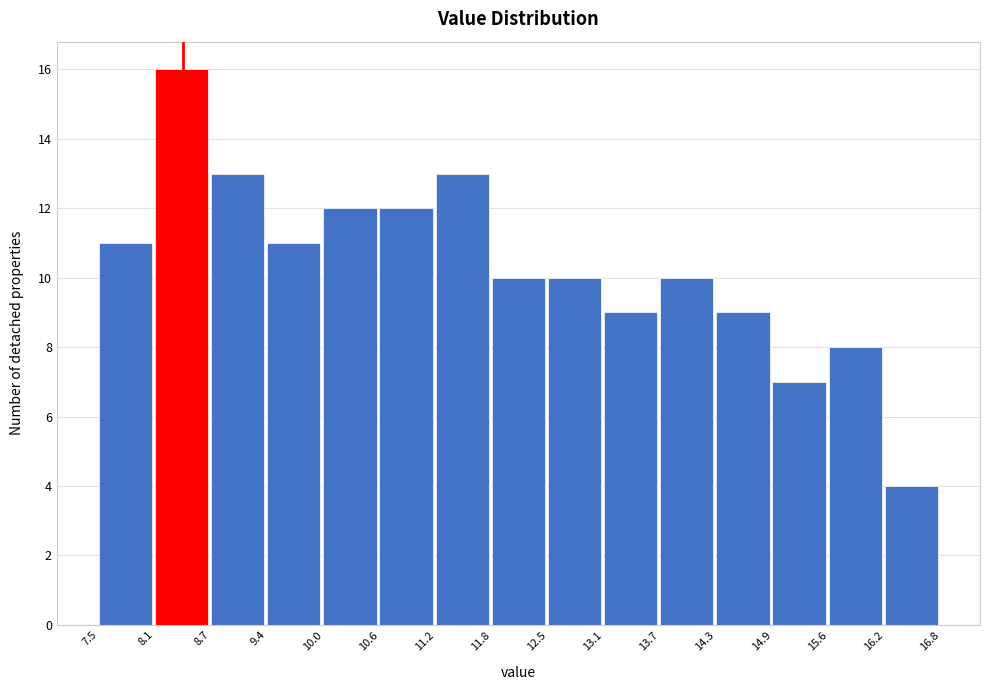

Over which range of the x-axis is the bar tallest?

8.1 to 8.7